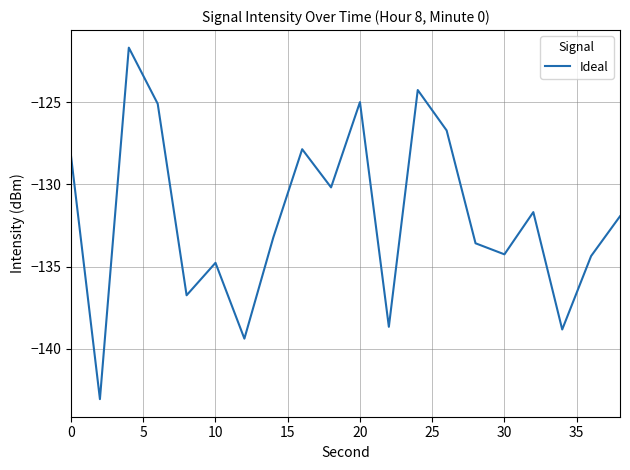

What is the greatest value displayed?

-121.7